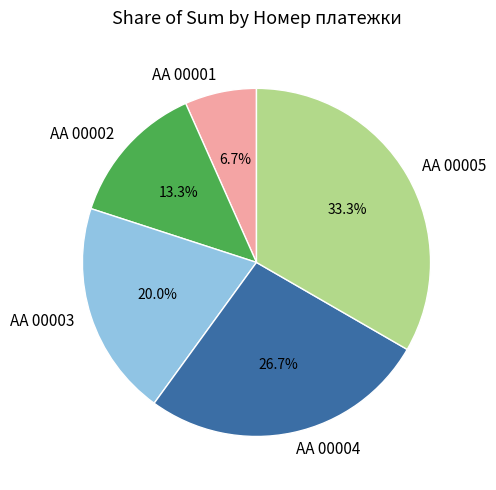

What is the ratio of the value at AA 00003 to the value at AA 00002?

1.5